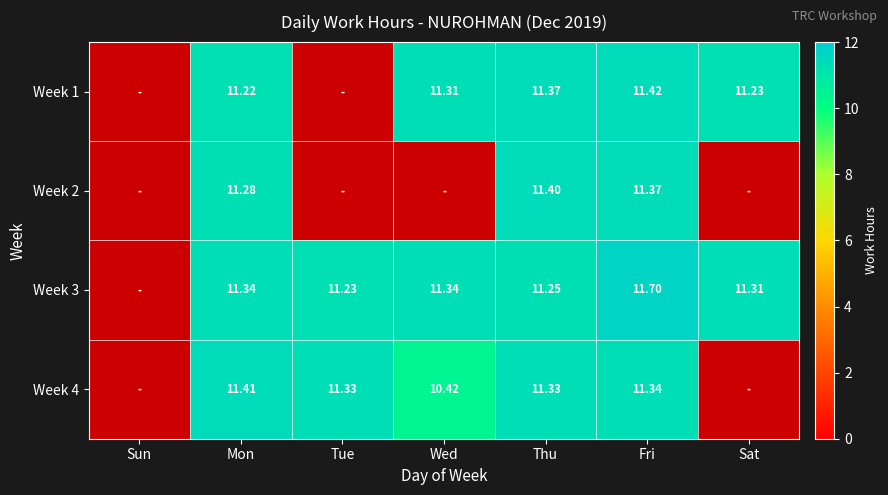

Which category has the highest value in the Week 1 series?

Fri